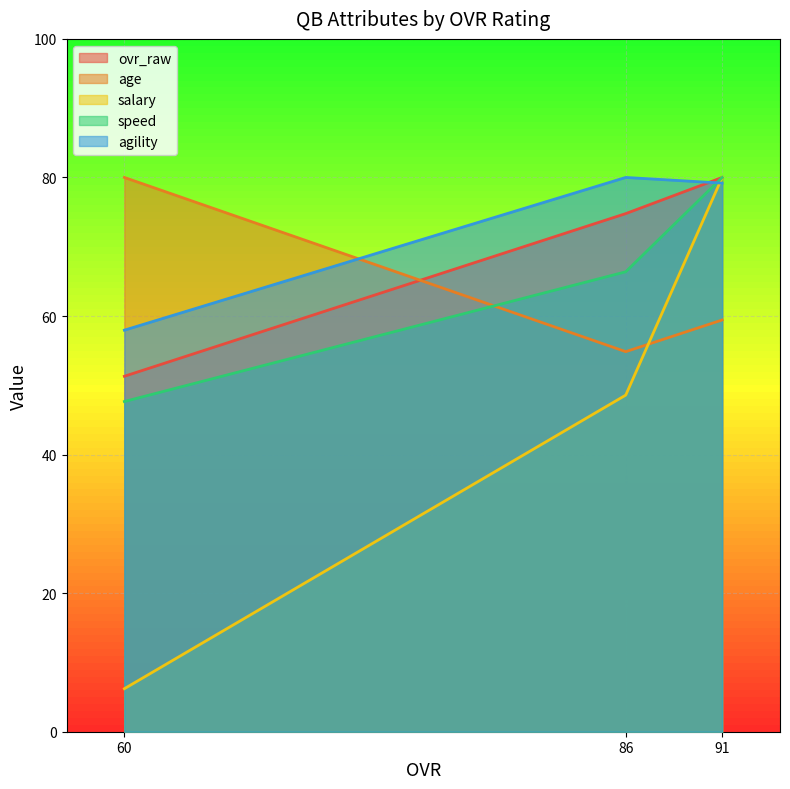

How many series are shown in this chart?

5